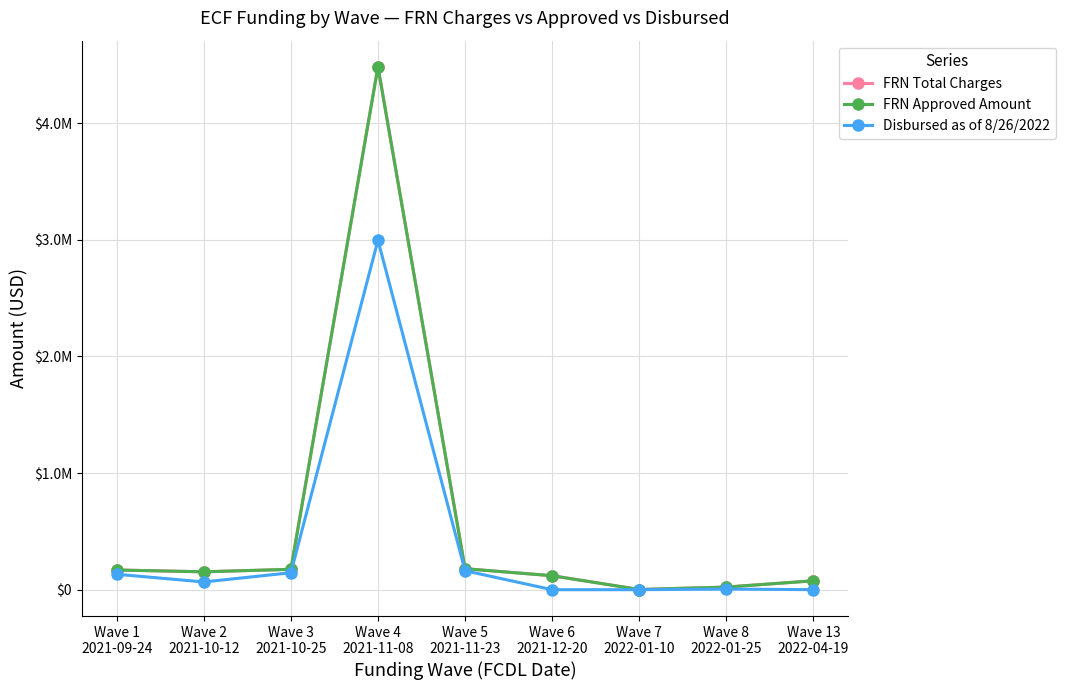

Which has a higher value, Wave 13
2022-04-19 or Wave 5
2021-11-23?

Wave 5
2021-11-23